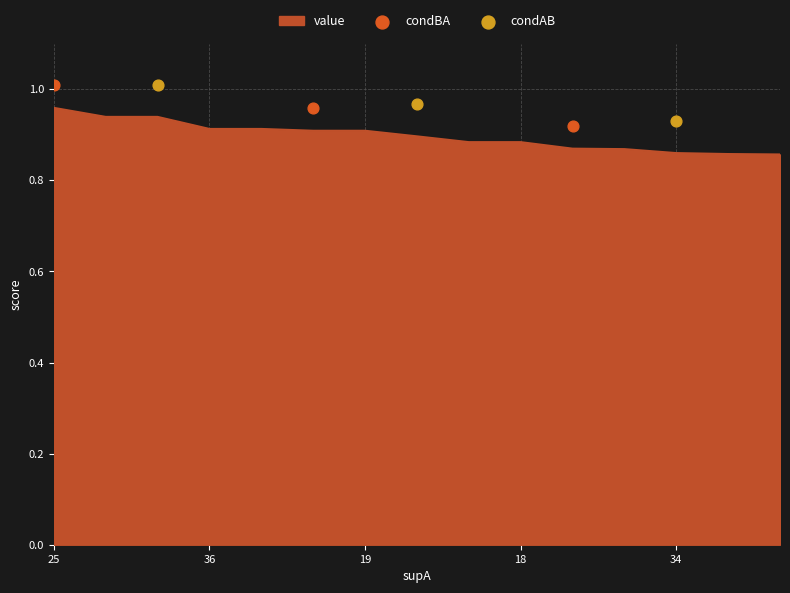

Is it true that value equals 0.3 at 25?

False